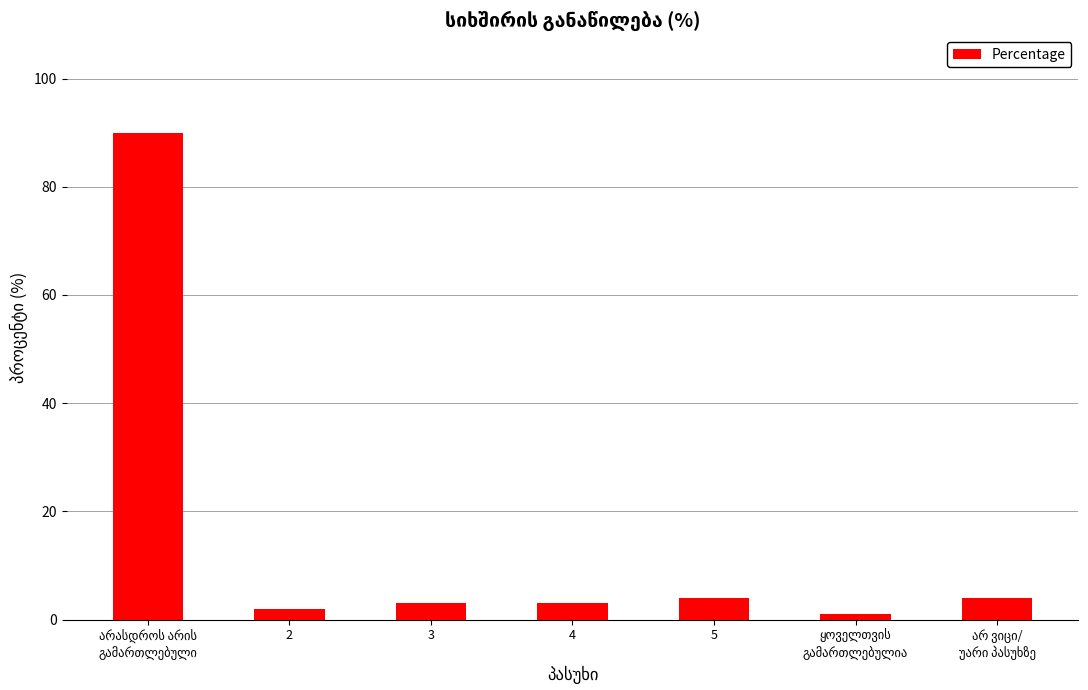

The value at 3 is 3. True or false?

True